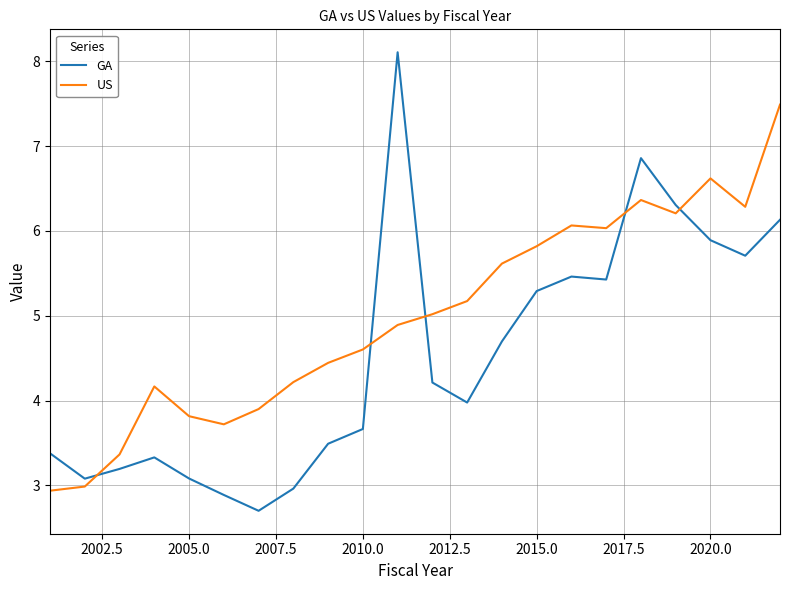

What is the difference between the maximum and minimum values in the US series?

4.6